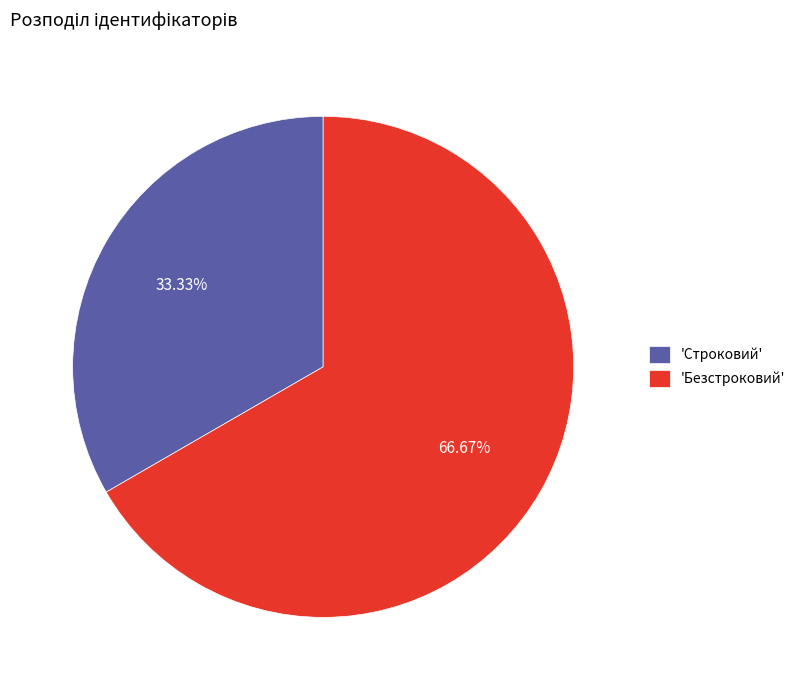

Is there a majority slice in this chart?

Yes